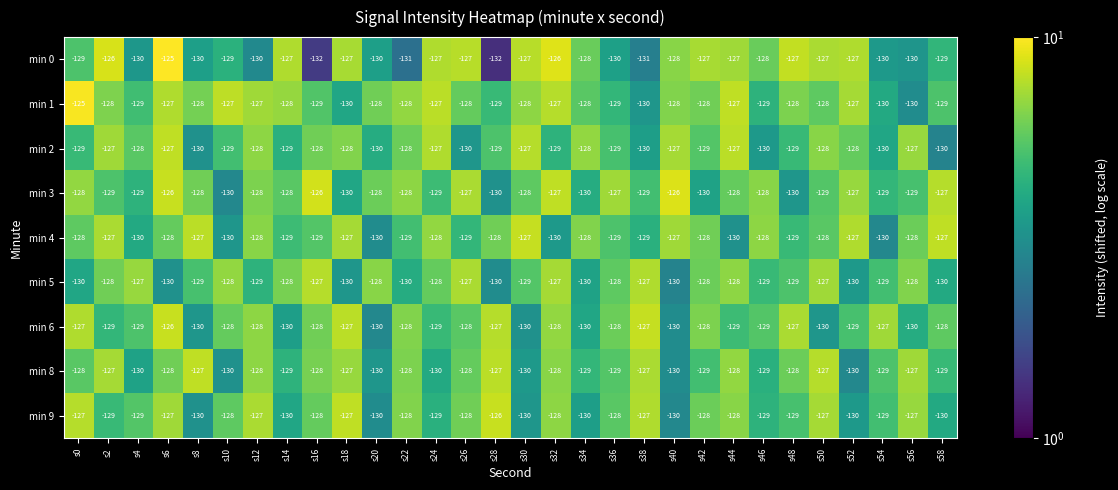

The value of min 6 at s24 is -227. True or false?

False